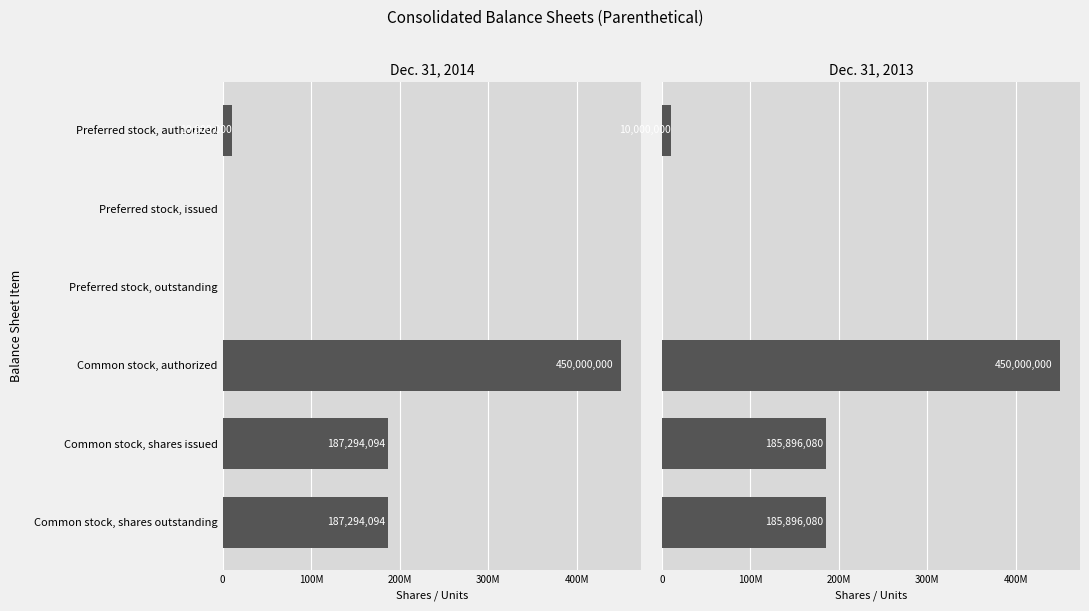

What is the difference between the second highest and second lowest values in the Dec. 31, 2013 series?

185896080